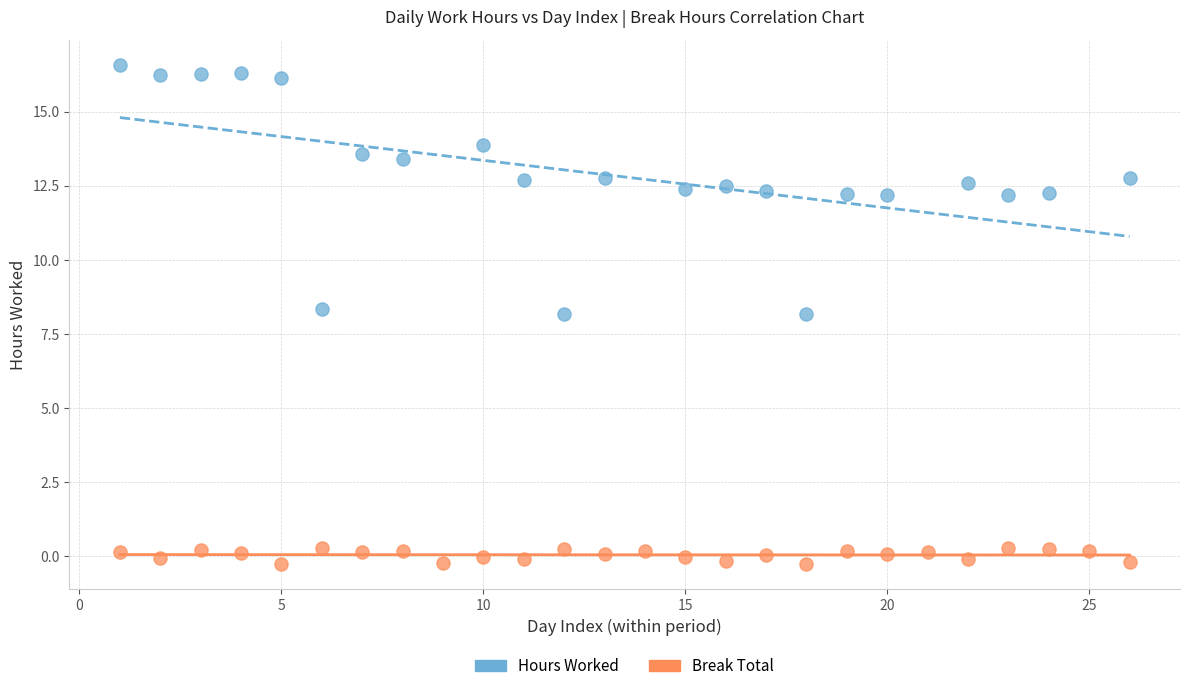

Which series reaches the minimum Y coordinate?

Break Total